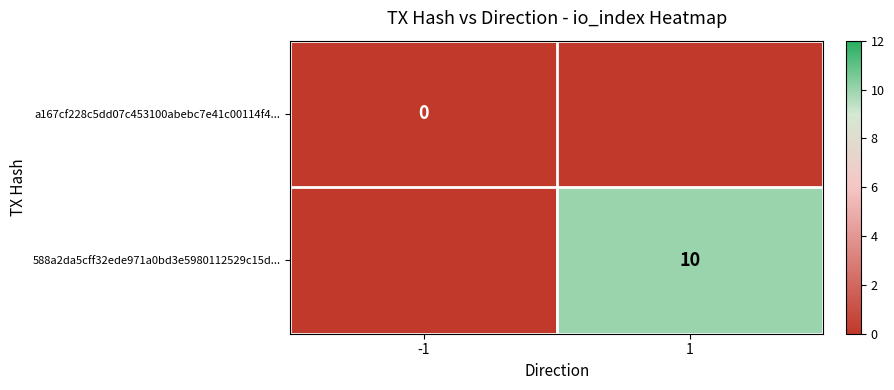

The 588a2da5cff32ede971a0bd3e5980112529c15d... series shows 10 at 1. True or false?

True